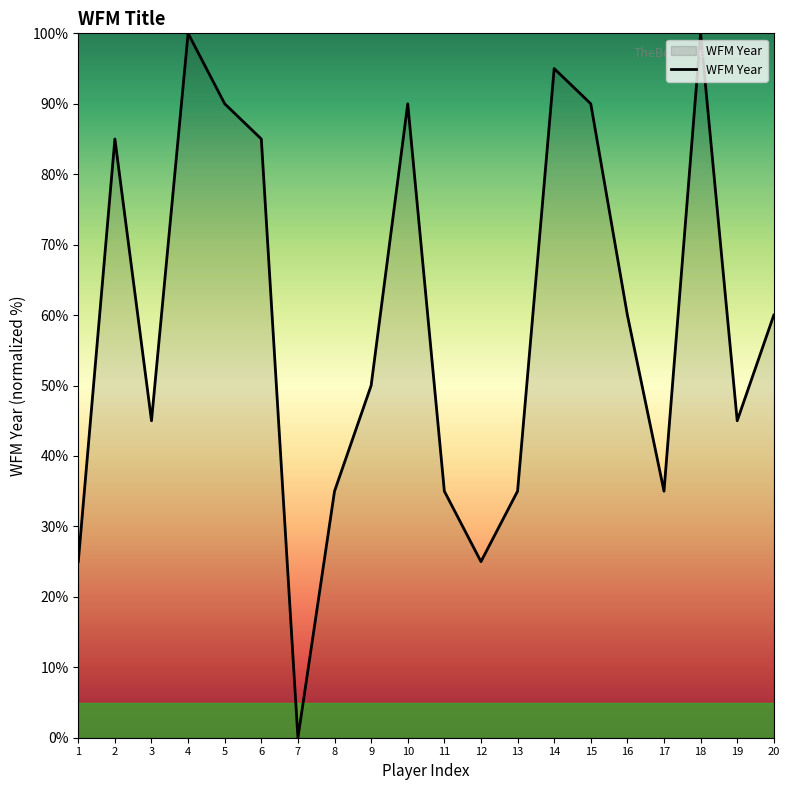

What is the difference between the maximum and minimum values?

100